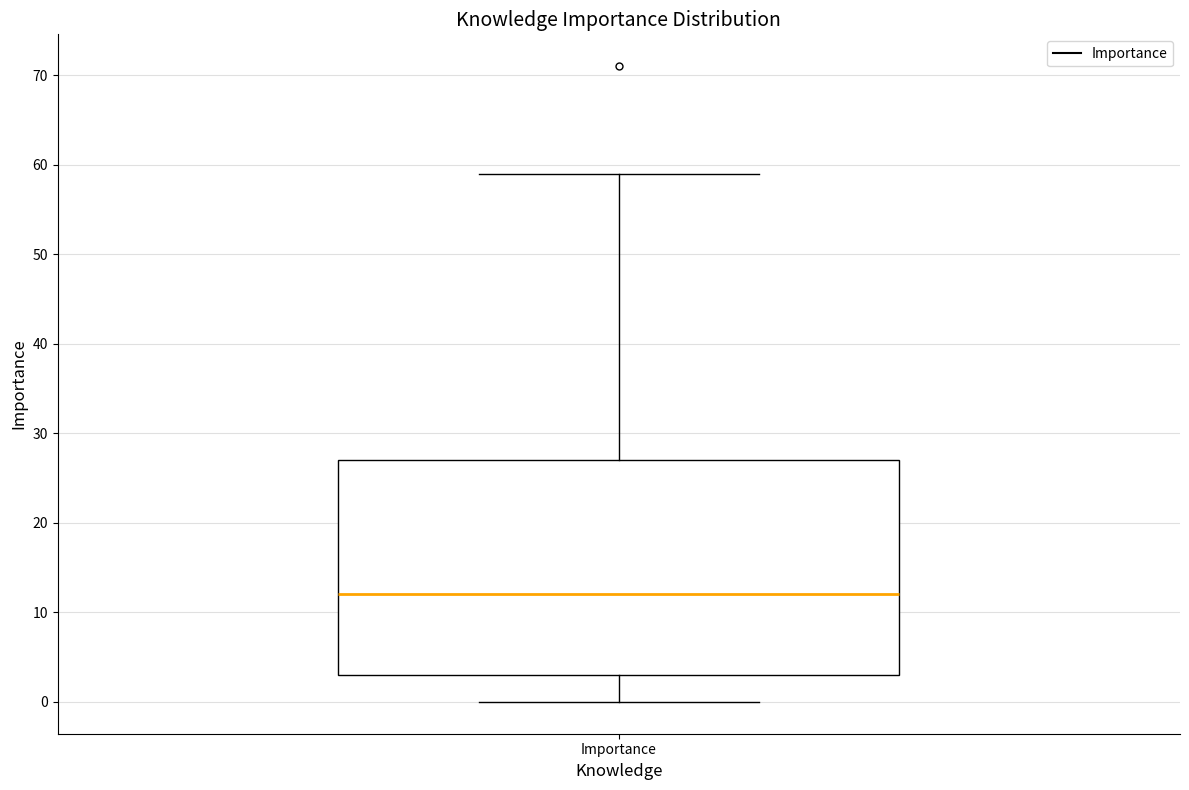

Read this box plot against the y-axis: the position of the median line, the range covered by the box, and the ends of both whiskers. The values are not printed on the chart, so give them approximately, as read against the axis.

median 12, box 3 to 27, whiskers 0 to 59